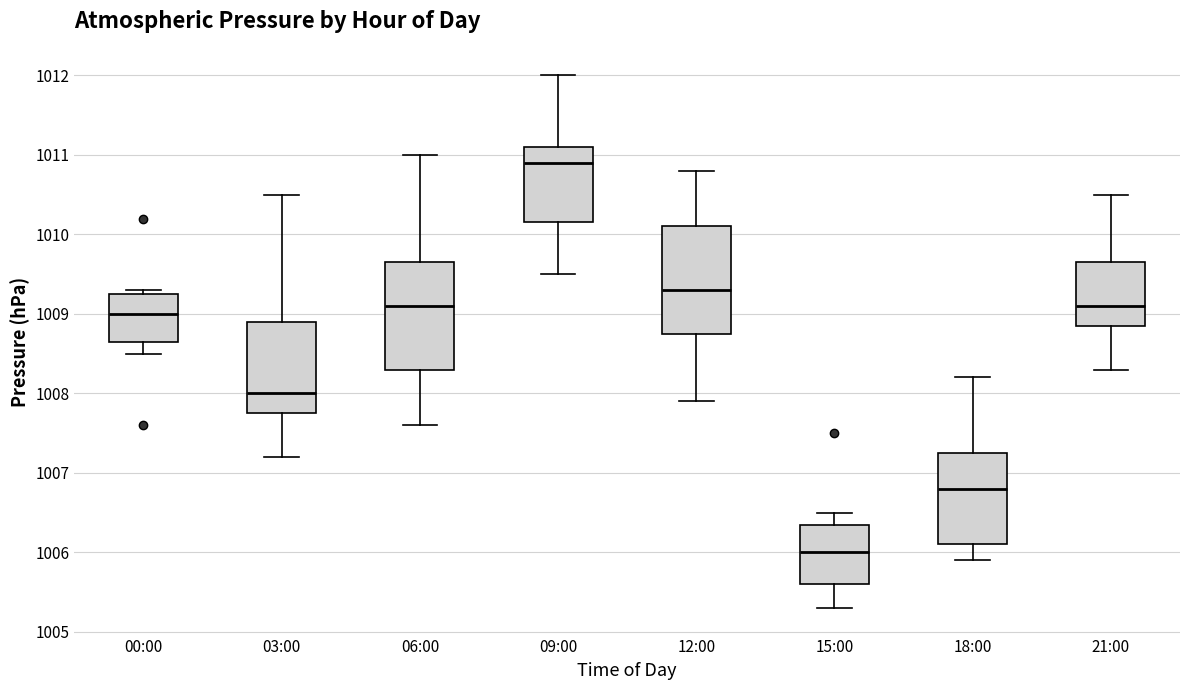

Reading left to right, transcribe this box plot: for each box, give where its median line is, the range the box spans, and where its two whiskers end, as read against the y-axis. The values are not printed on the chart, so give them approximately, as read against the axis.

00:00: median 1009.0, box 1008.7 to 1009.3, whiskers 1008.5 to 1009.3 (just above the box's upper edge)
03:00: median 1008.0, box 1007.8 to 1008.9, whiskers 1007.2 to 1010.5
06:00: median 1009.1, box 1008.3 to 1009.7, whiskers 1007.6 to 1011.0
09:00: median 1010.9, box 1010.2 to 1011.1, whiskers 1009.5 to 1012.0
12:00: median 1009.3, box 1008.8 to 1010.1, whiskers 1007.9 to 1010.8
15:00: median 1006.0, box 1005.6 to 1006.4, whiskers 1005.3 to 1006.5
18:00: median 1006.8, box 1006.1 to 1007.3, whiskers 1005.9 to 1008.2
21:00: median 1009.1, box 1008.9 to 1009.7, whiskers 1008.3 to 1010.5